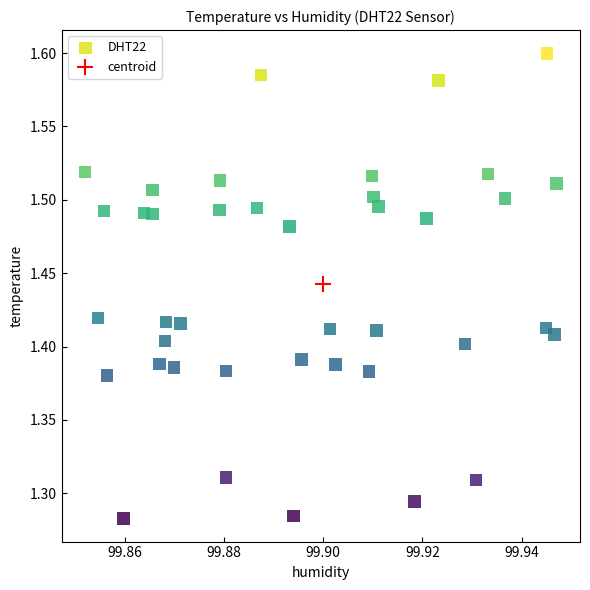

What are all the series names shown in the legend?

DHT22, centroid